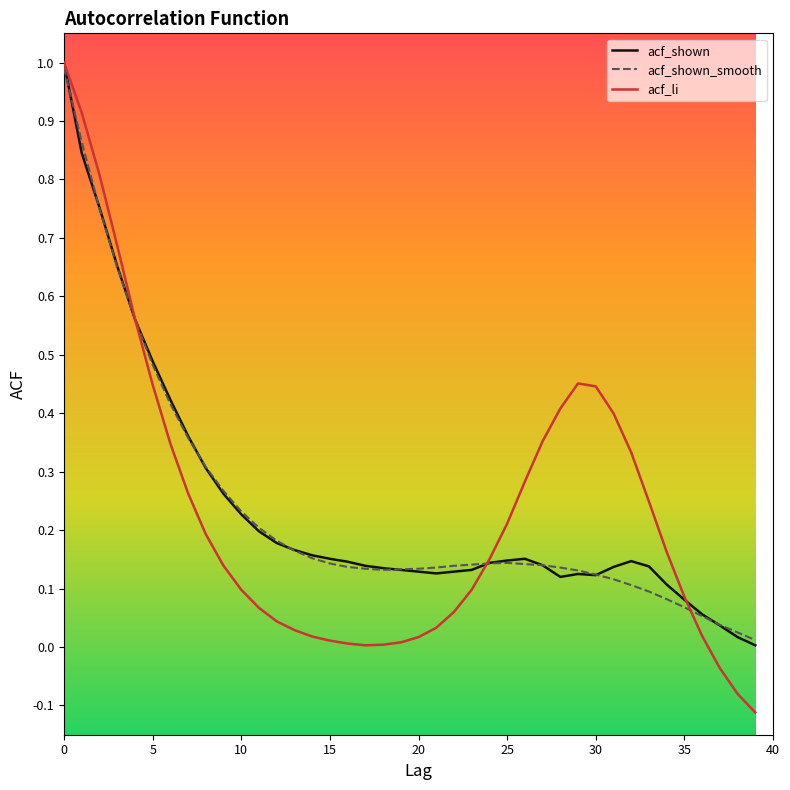

What is the maximum value for acf_shown?

1.0